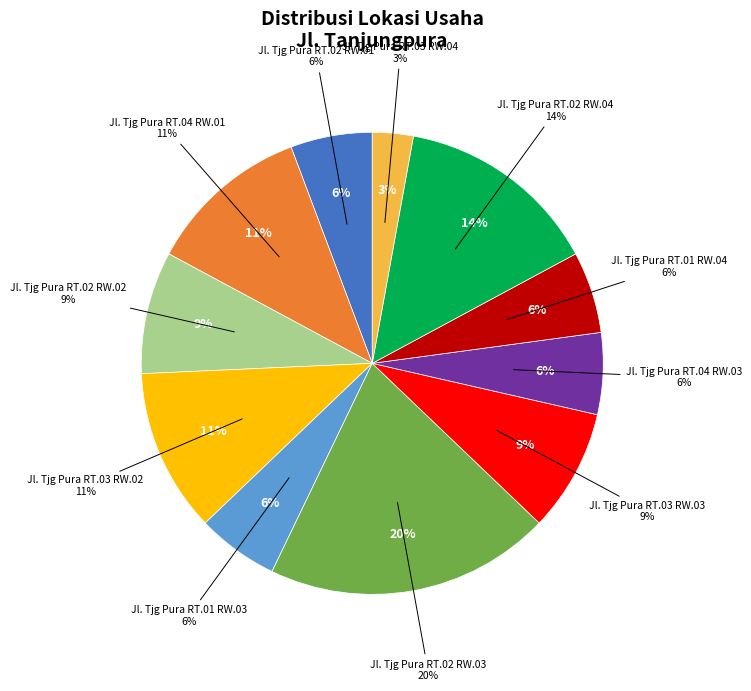

To the nearest percent, what portion does Jl. Tjg Pura RT.03 RW.02 represent?

11%